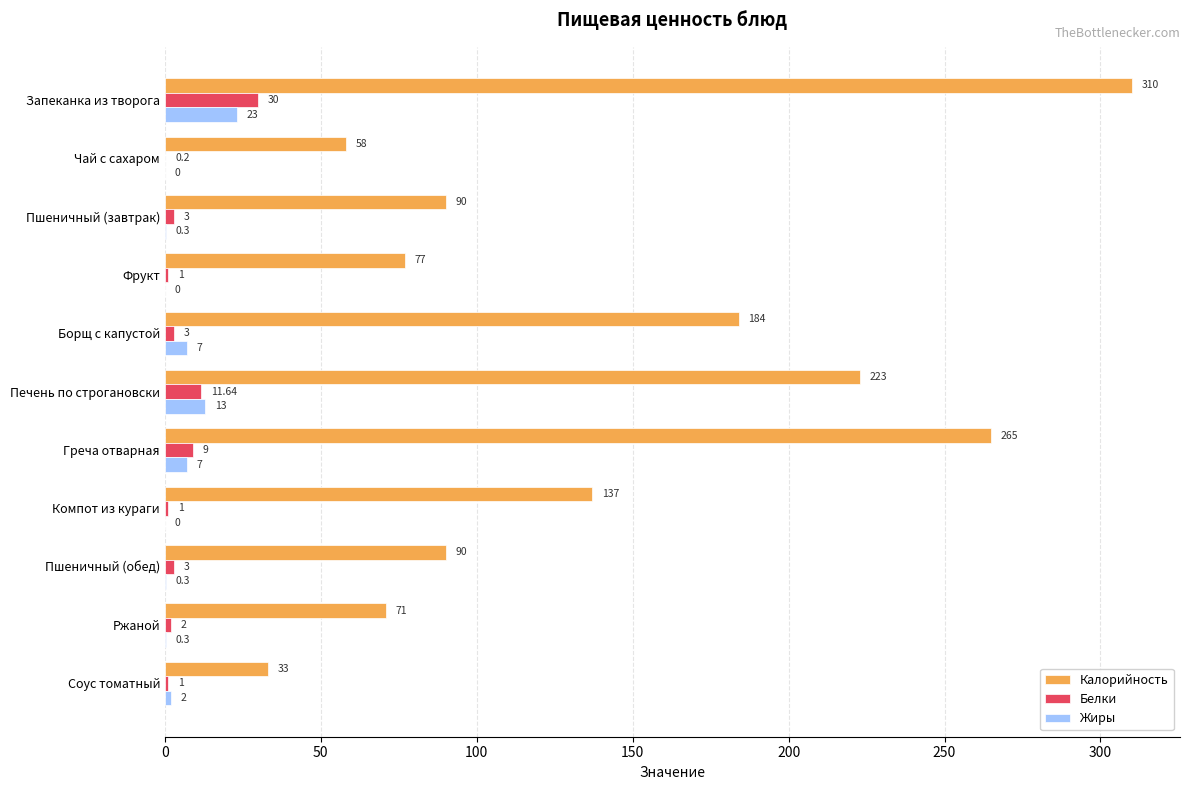

At which label does Белки reach its peak?

Запеканка из творога